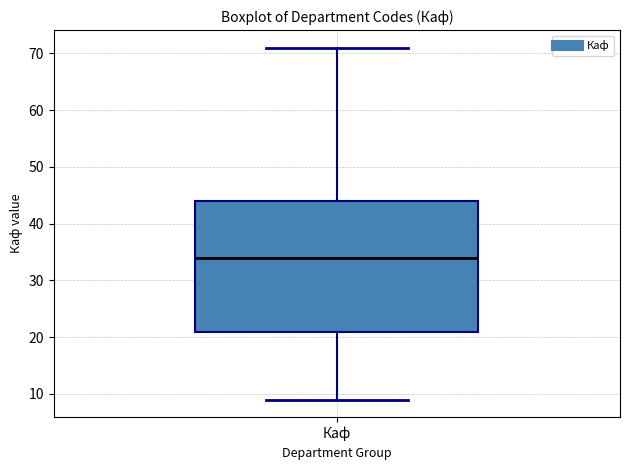

Where does the median line of the box for Каф sit on the y-axis? The values are not printed on the chart, so give them approximately, as read against the axis.

34